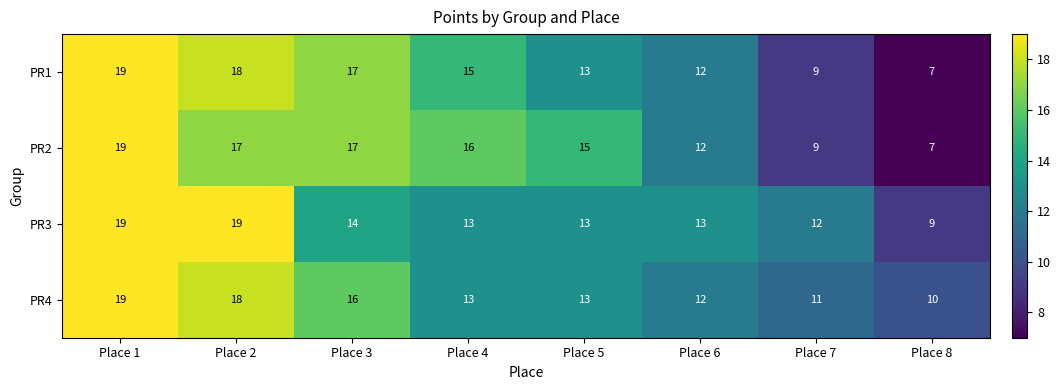

How many data points does each series have?

8